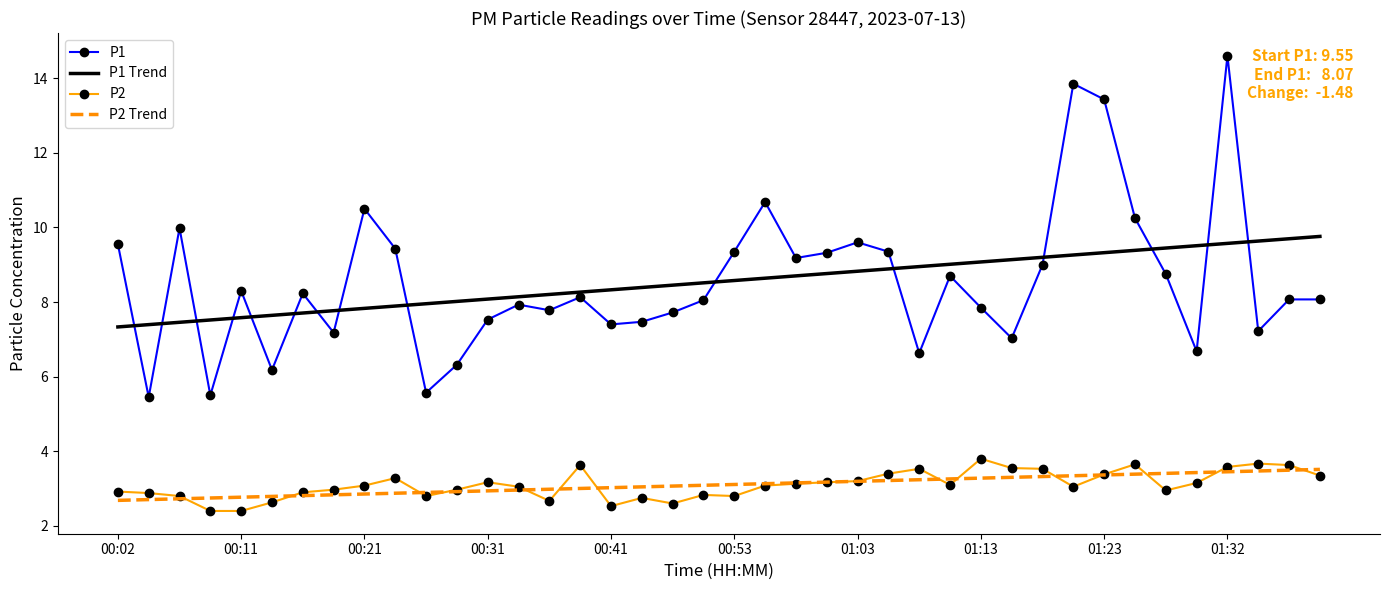

True or false: P1 and P2 cross at least once.

False